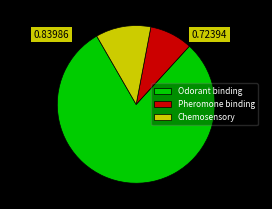

What is the ratio of the value at Chemosensory to the value at Pheromone binding?

1.3